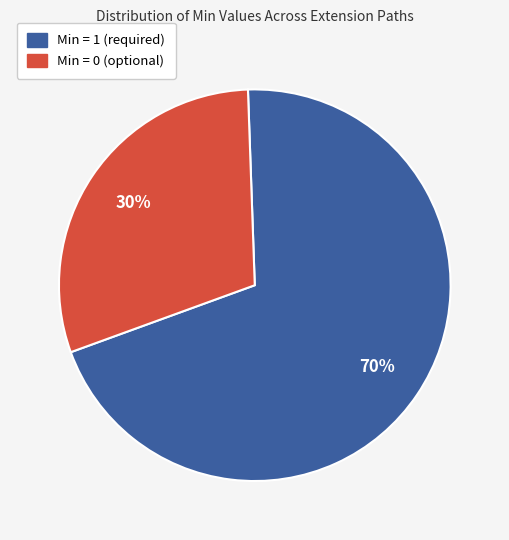

Approximately how many times larger is the value at Min = 1 (required) compared to Min = 0 (optional)?

2.3